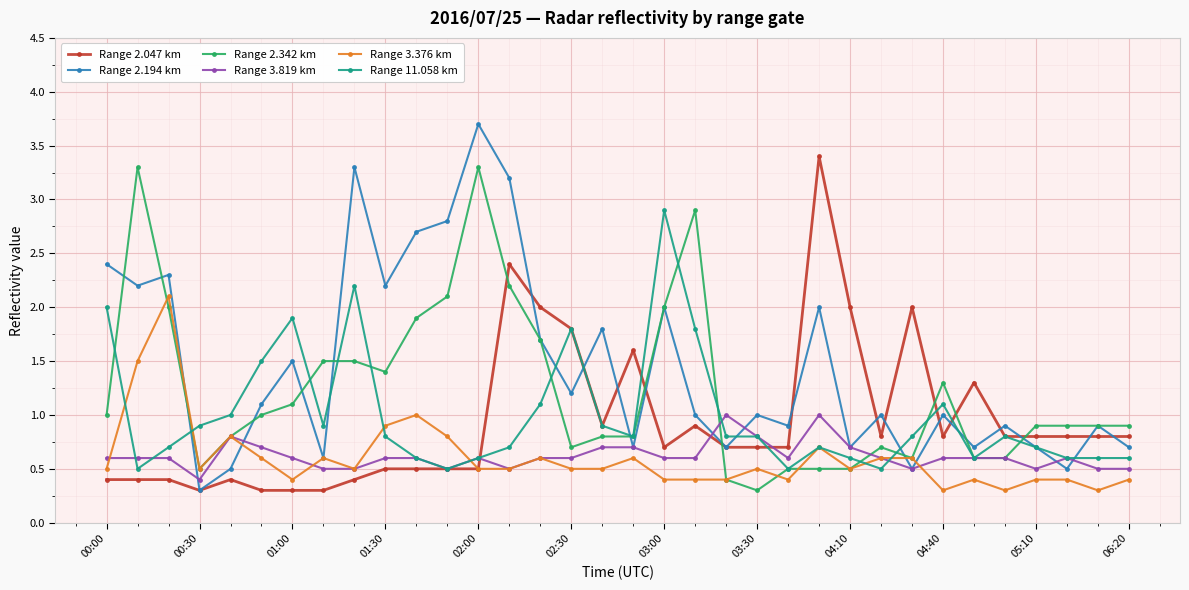

Which series has the largest total across all categories?

Range 2.194 km